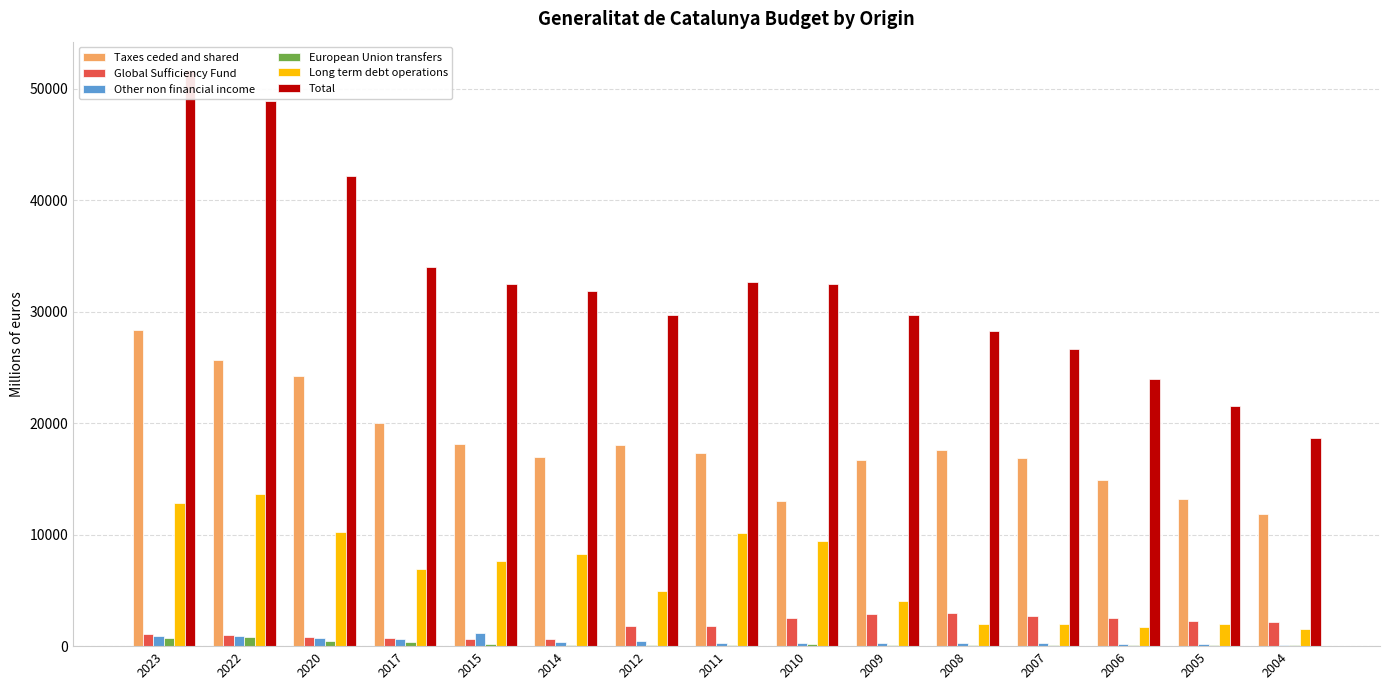

What is the difference between the Other non financial income values at 2008 and 2009?

27.0